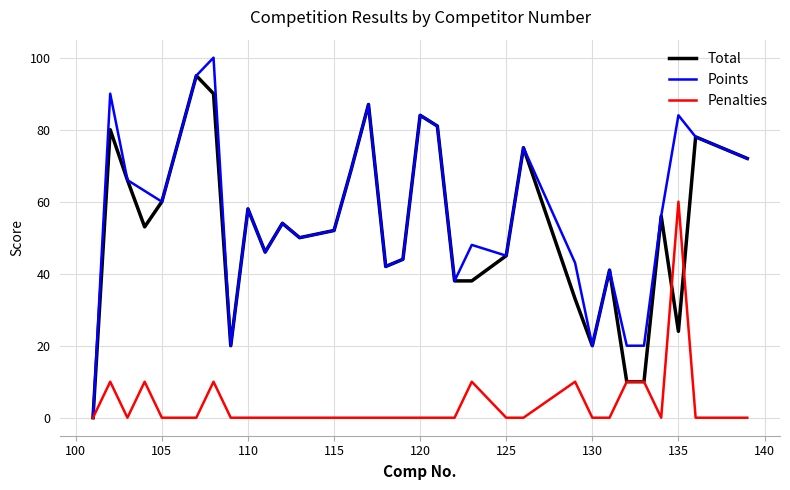

List the series in order of their peak value, highest first.

Points, Total, Penalties